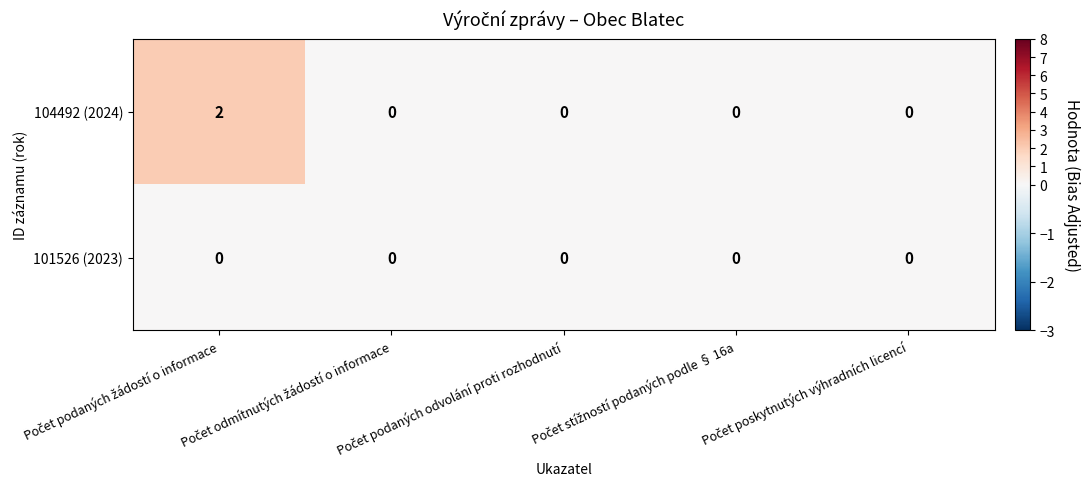

Count the number of data series in this chart.

2